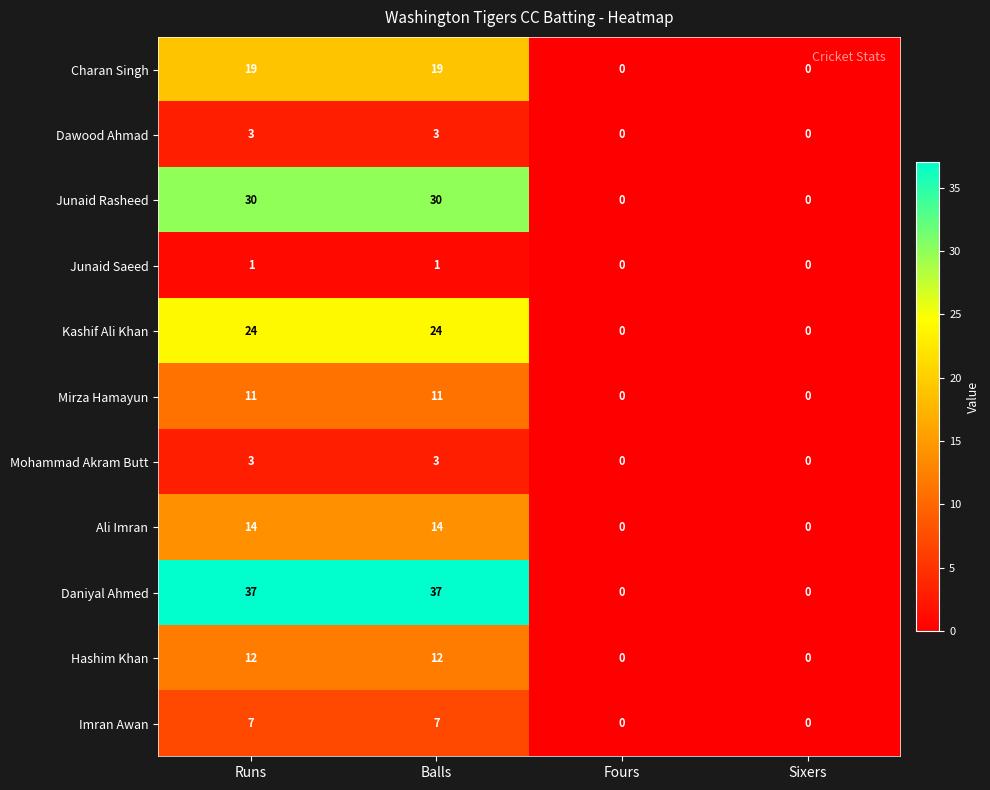

Is it true that Mirza Hamayun equals 11 at Runs?

True